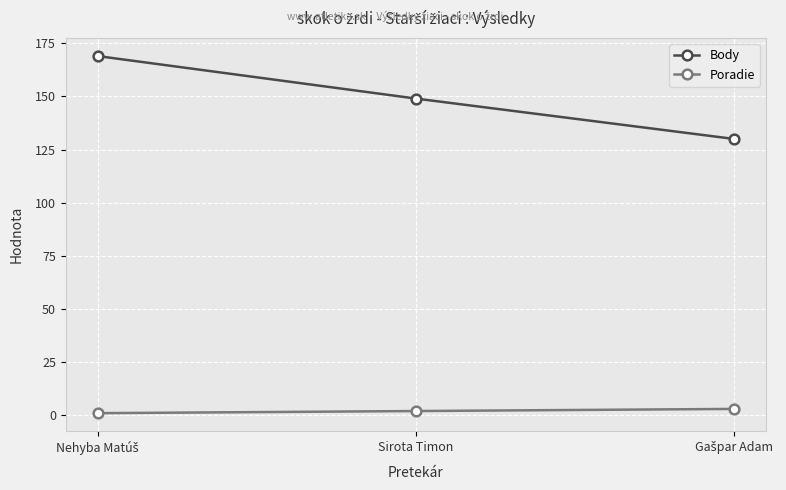

List the series in order of their overall mean, highest first.

Body, Poradie